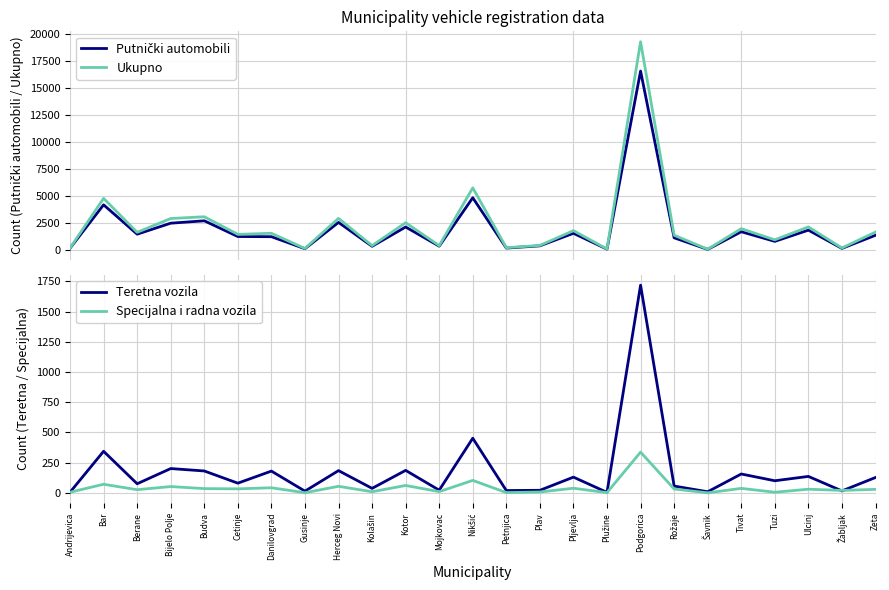

At which category is the sum across all series the highest?

Podgorica